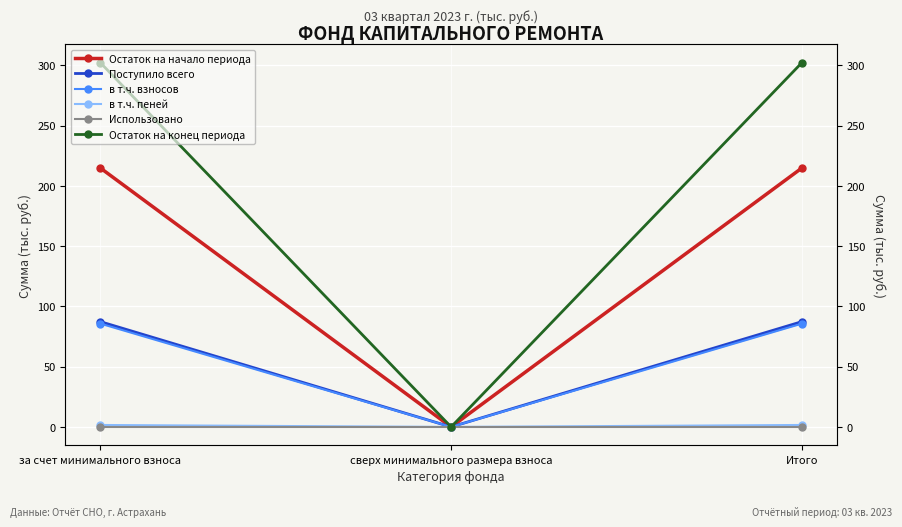

Which series has the largest range (max minus min)?

Остаток на конец периода